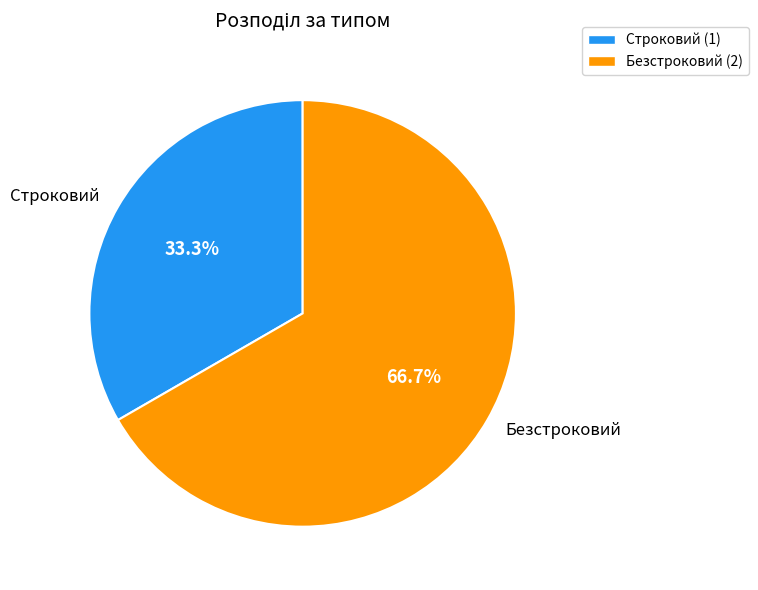

Is the sum of Безстроковий and Строковий greater than half?

Yes